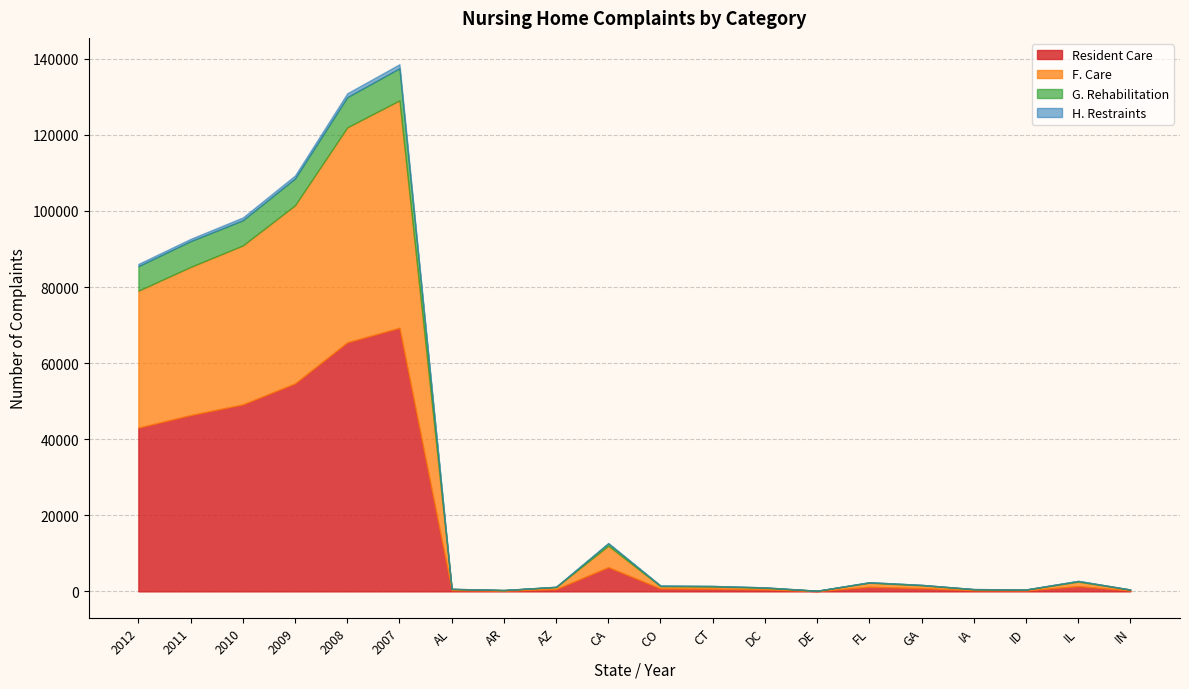

What is the maximum value shown in the chart?

69284